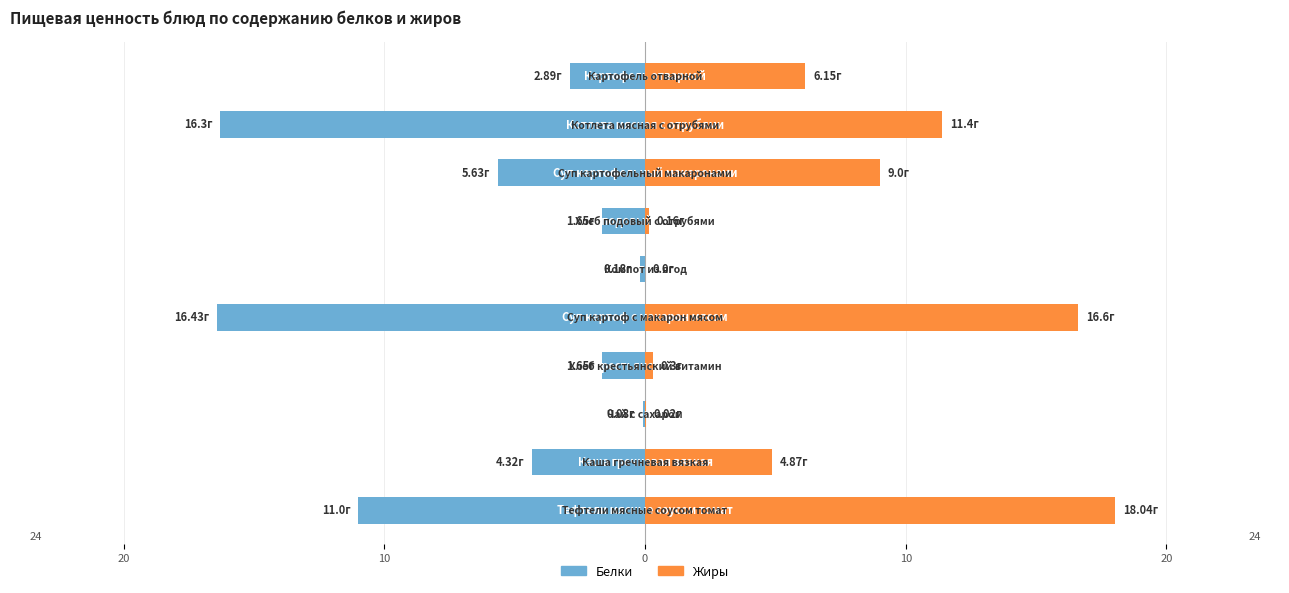

How many bars are there in total?

20